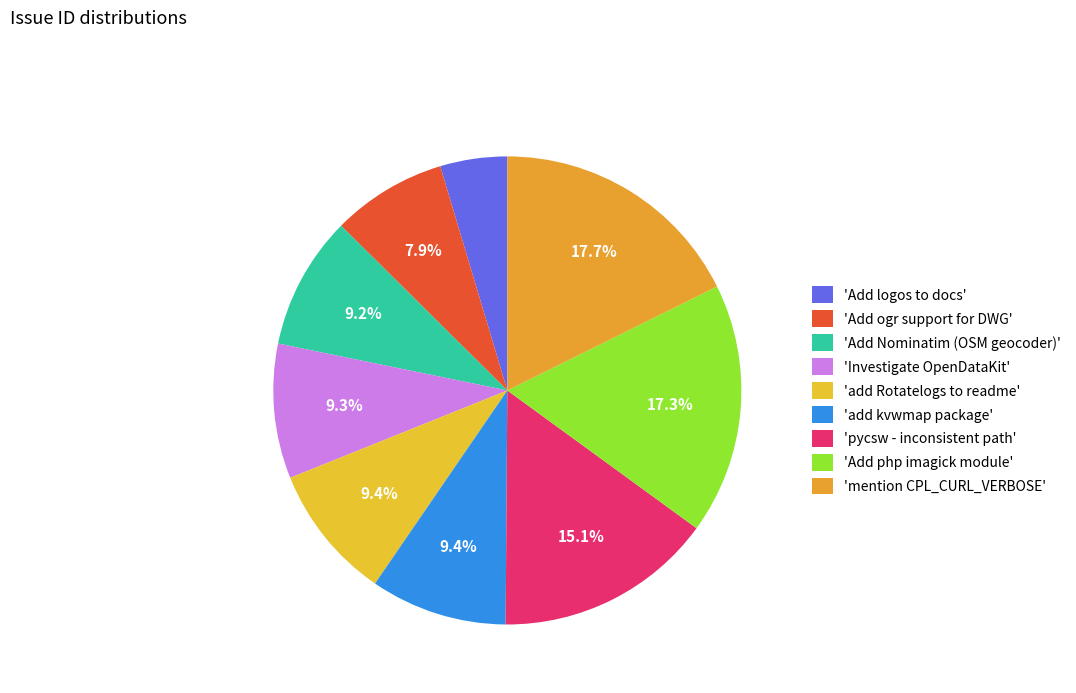

How many slices are in this pie chart?

9